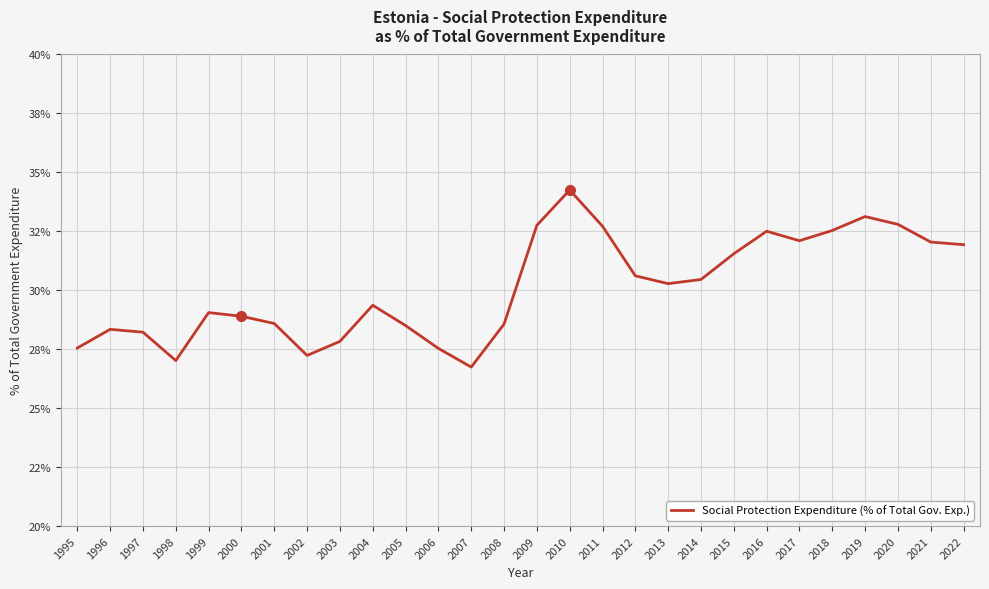

Reading left to right, list all the values displayed in this chart.

1995=27.6	1996=28.3	1997=28.2	1998=27.0	1999=29.1	2000=28.9	2001=28.6	2002=27.2	2003=27.8	2004=29.4	2005=28.5	2006=27.5	2007=26.7	2008=28.6	2009=32.8	2010=34.3	2011=32.7	2012=30.6	2013=30.3	2014=30.5	2015=31.5	2016=32.5	2017=32.1	2018=32.5	2019=33.1	2020=32.8	2021=32.0	2022=31.9